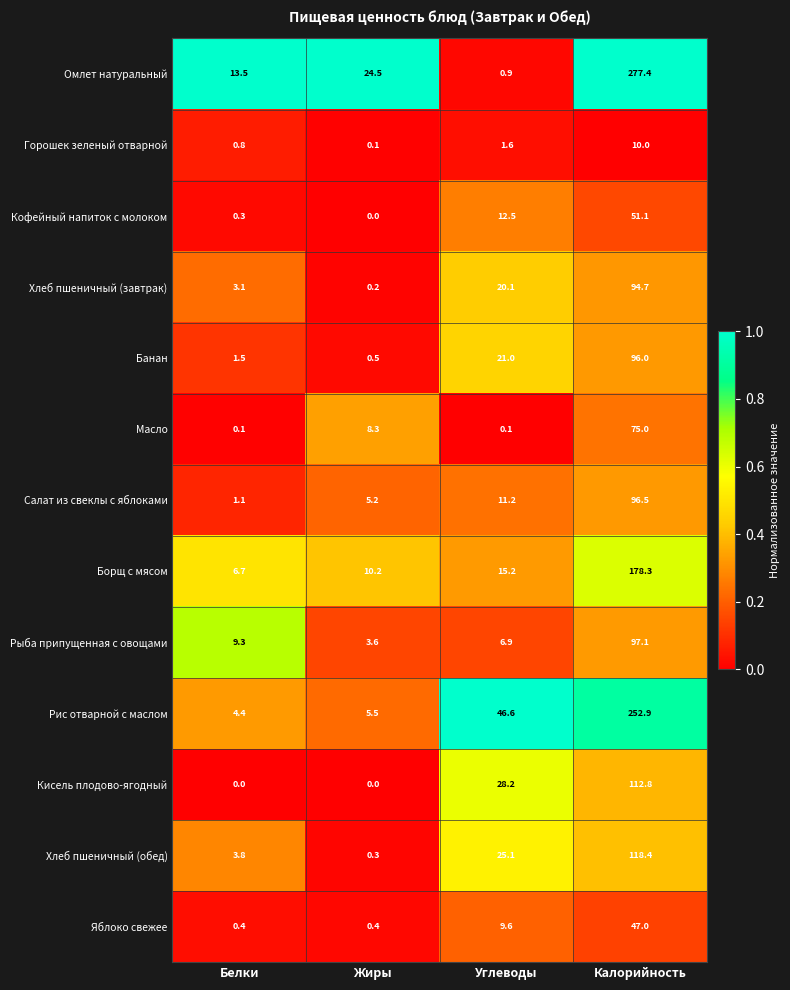

Is it true that Яблоко свежее equals 2.6 at Углеводы?

False